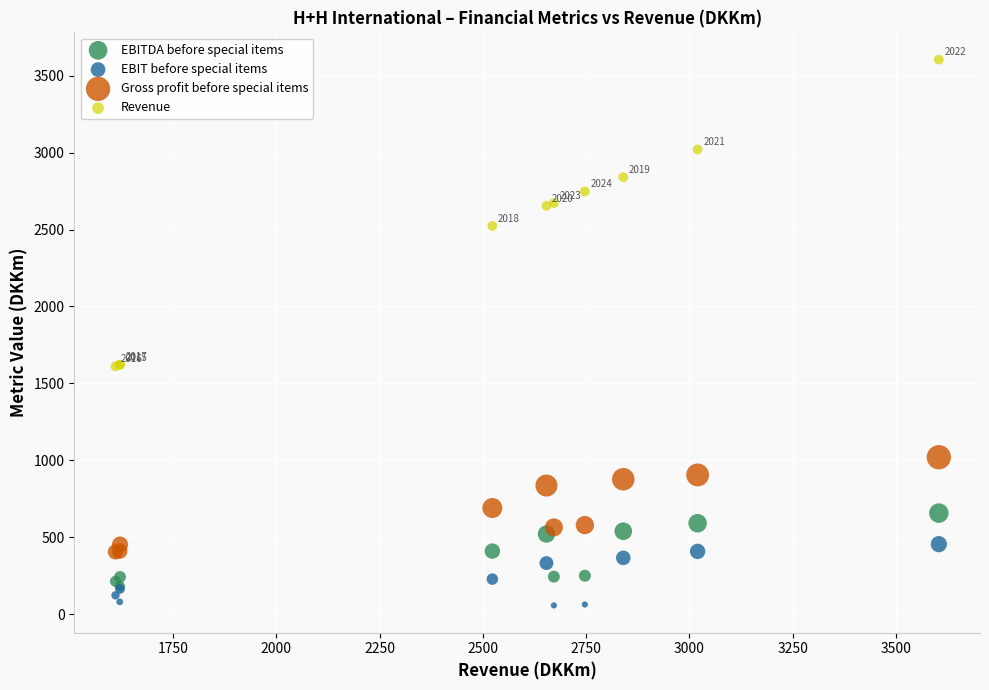

What are all the series names shown in the legend?

EBITDA before special items, EBIT before special items, Gross profit before special items, Revenue